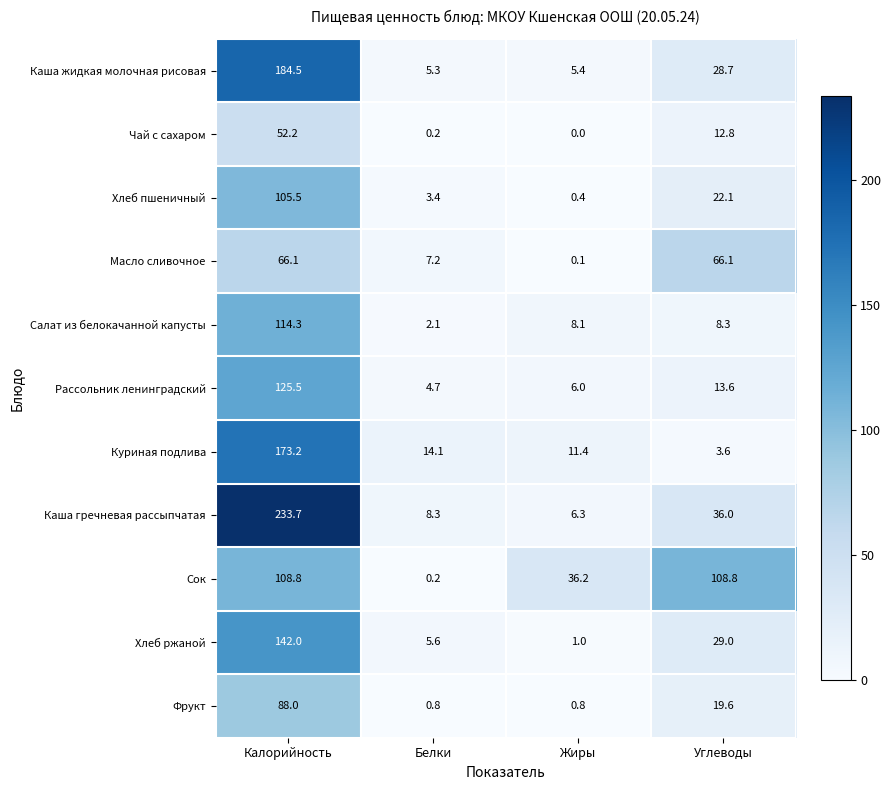

Which series changed the most between Калорийность and Жиры?

Каша гречневая рассыпчатая